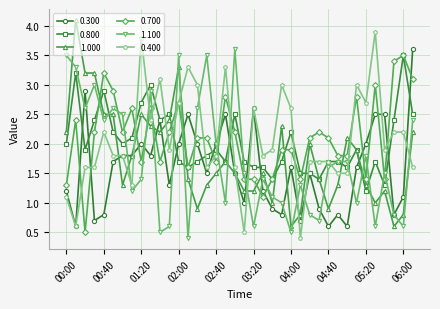

What is the highest value of the 1.000 series?

4.1